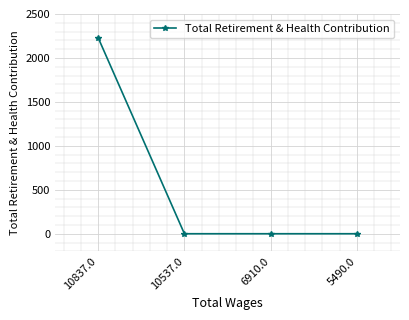

What is the label of the 4th point from the right?

10837.0